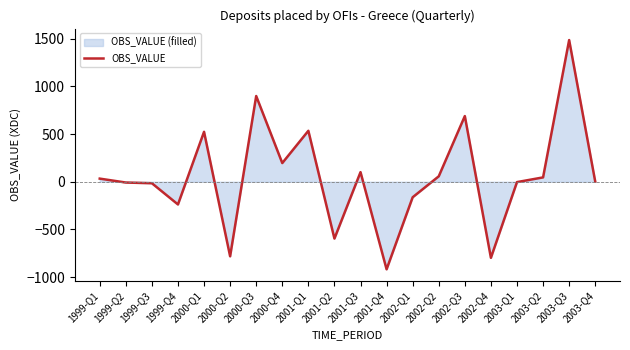

Does the chart display data point markers on the line(s)?

No